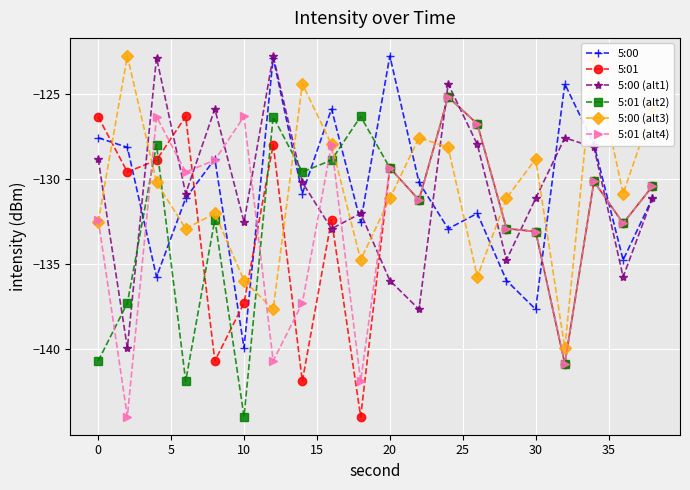

How many interior local valleys does the 5:00 (alt1) series have?

7